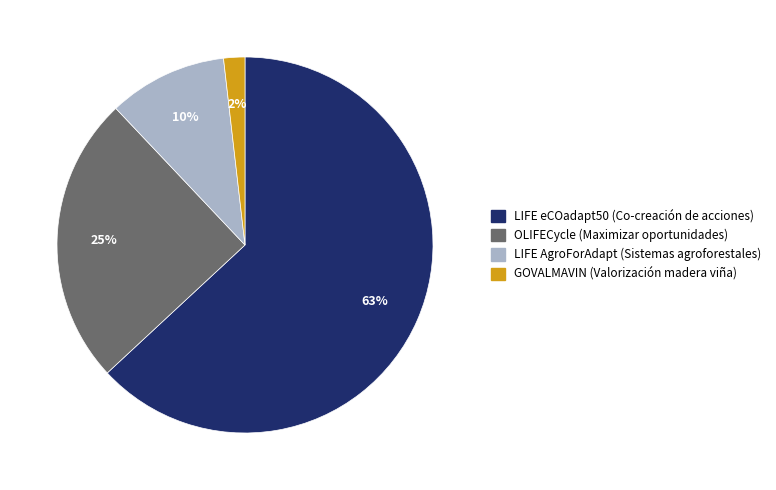

Is there any slice that represents more than half of the pie?

Yes